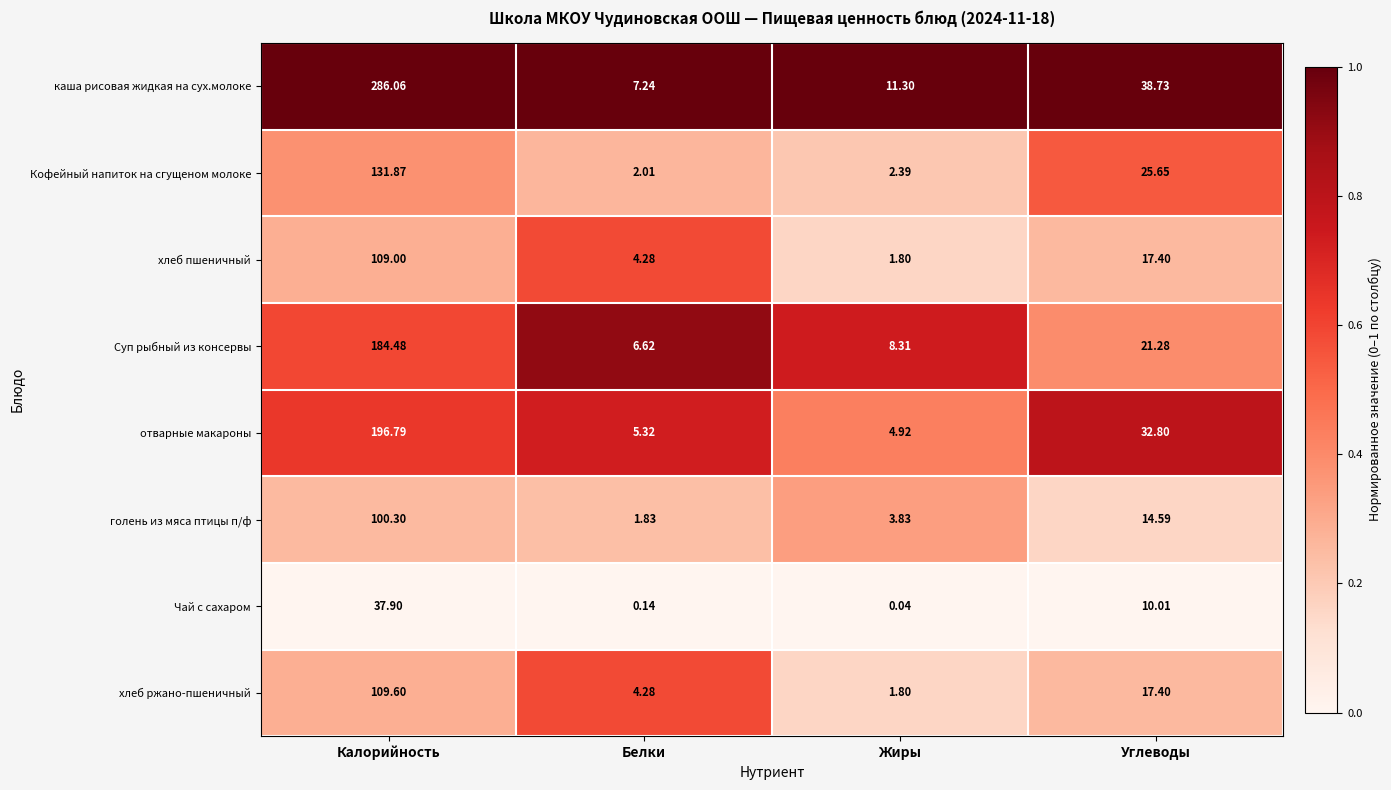

Is the value of Суп рыбный из консервы at Белки greater than the value of каша рисовая жидкая на сух.молоке at Углеводы?

No